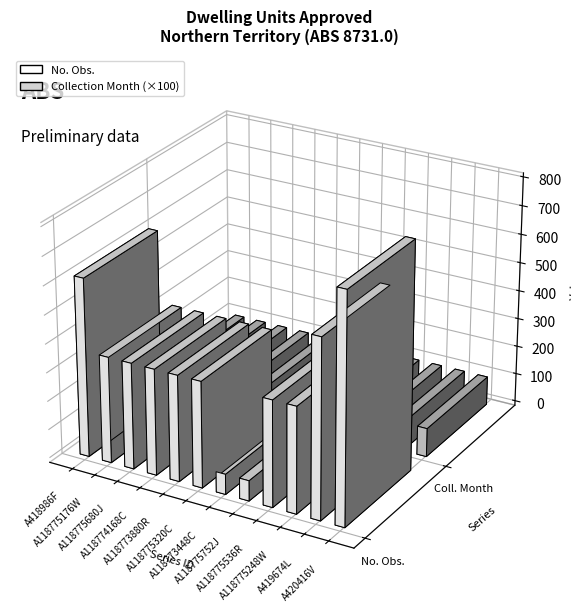

Reading left to right, extract all data points from this chart.

No. Obs.: A418986F=623	A118775176W=371	A118775680J=371	A118774168C=371	A118773880R=371	A118775320C=371	A118773448C=71	A118775752J=71	A118775536R=371	A118775248W=371	A419674L=623	A420416V=797
Collection Month: A418986F=1	A118775176W=1	A118775680J=1	A118774168C=1	A118773880R=1	A118775320C=1	A118773448C=1	A118775752J=1	A118775536R=1	A118775248W=1	A419674L=1	A420416V=1